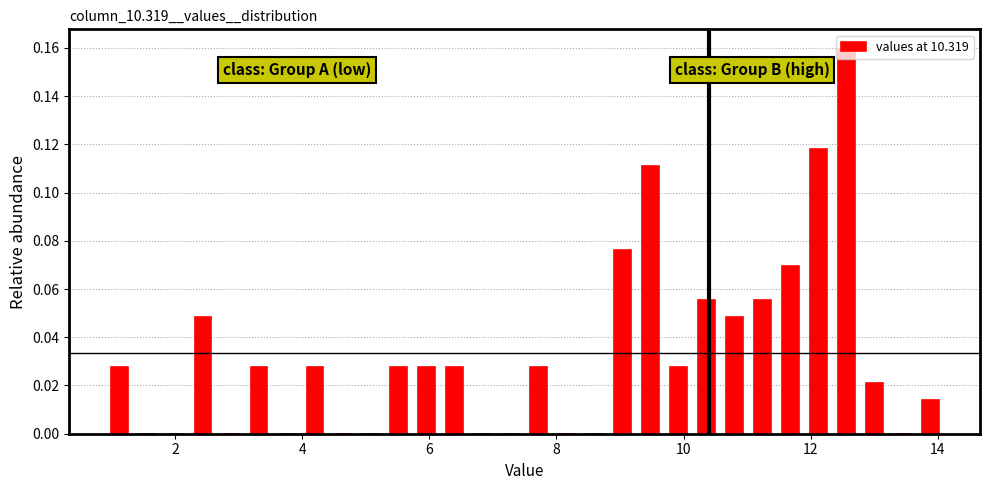

Read against the x-axis, roughly where is the centre of the tallest bar?

12.6